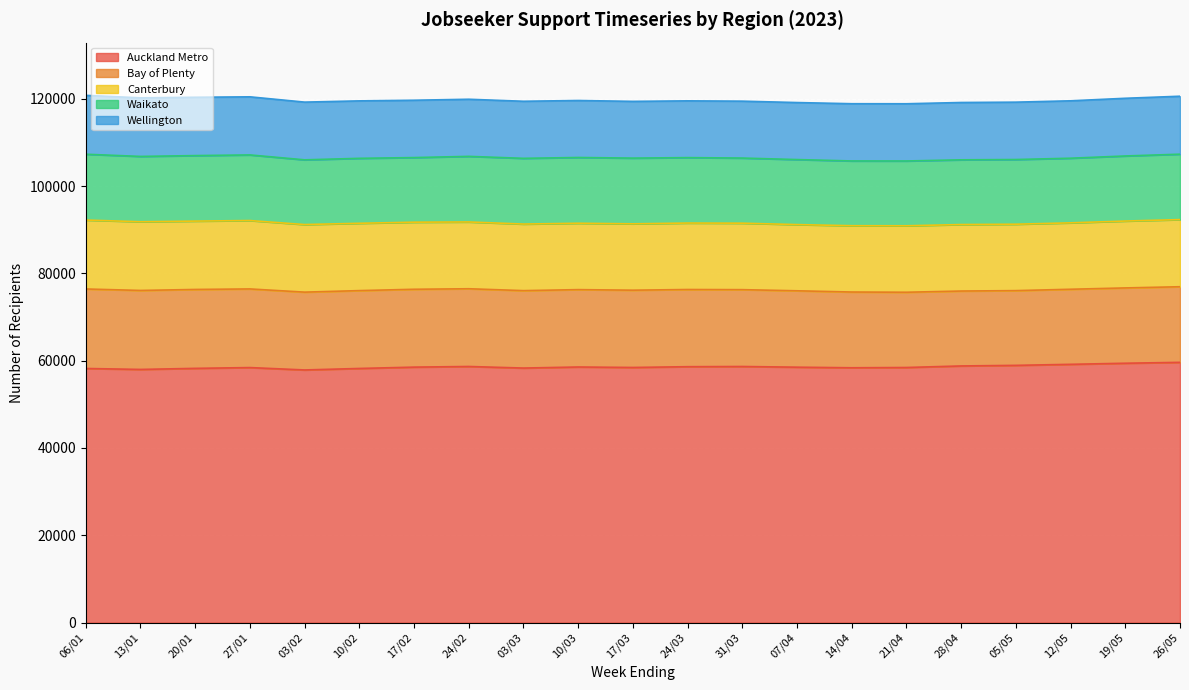

At which label does Bay of Plenty first exceed 17700?

06/01